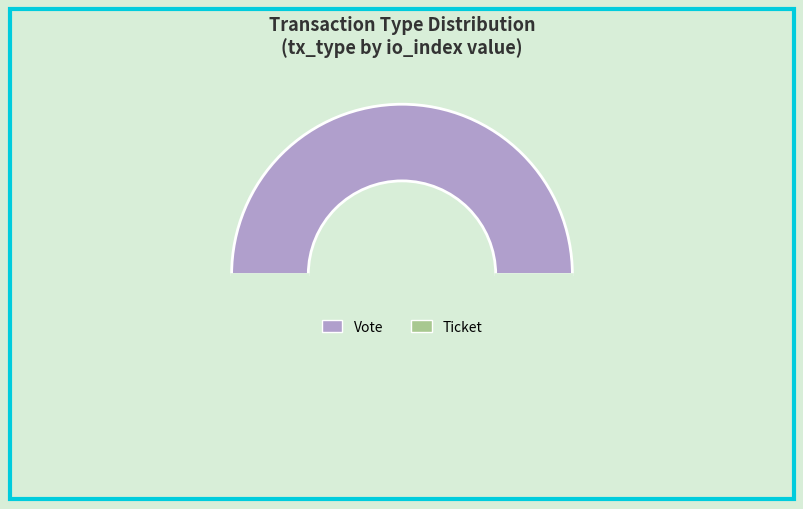

Rank the categories by value from lowest to highest.

Ticket, Vote